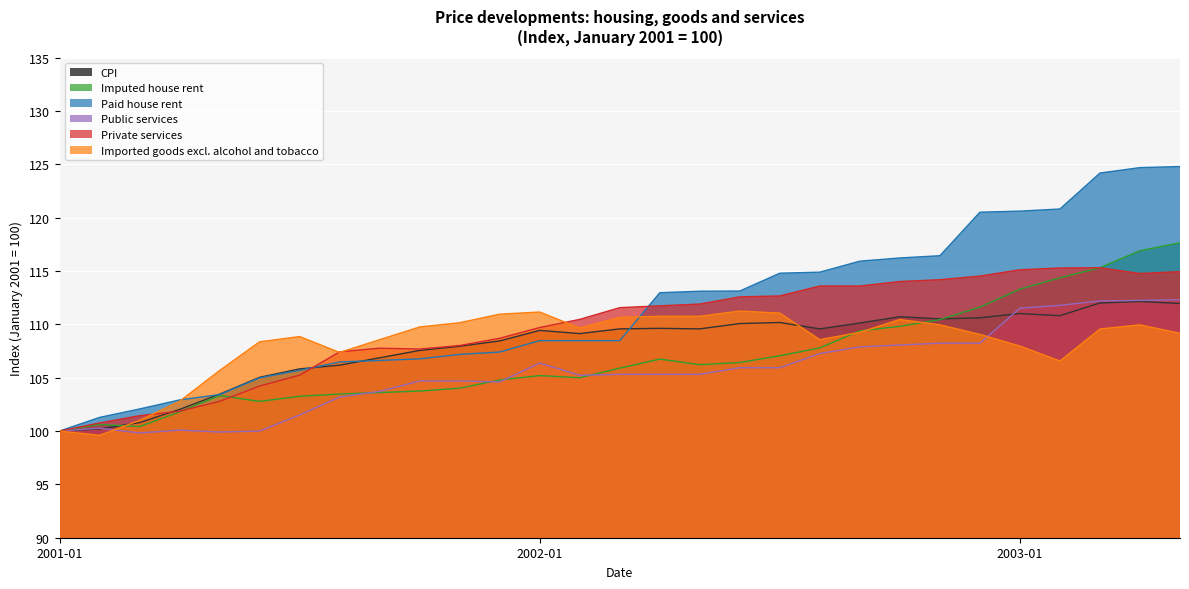

Is the value of Imported goods excl. alcohol and tobacco at 2001-08 greater than the value of Public services at 2002-09?

No